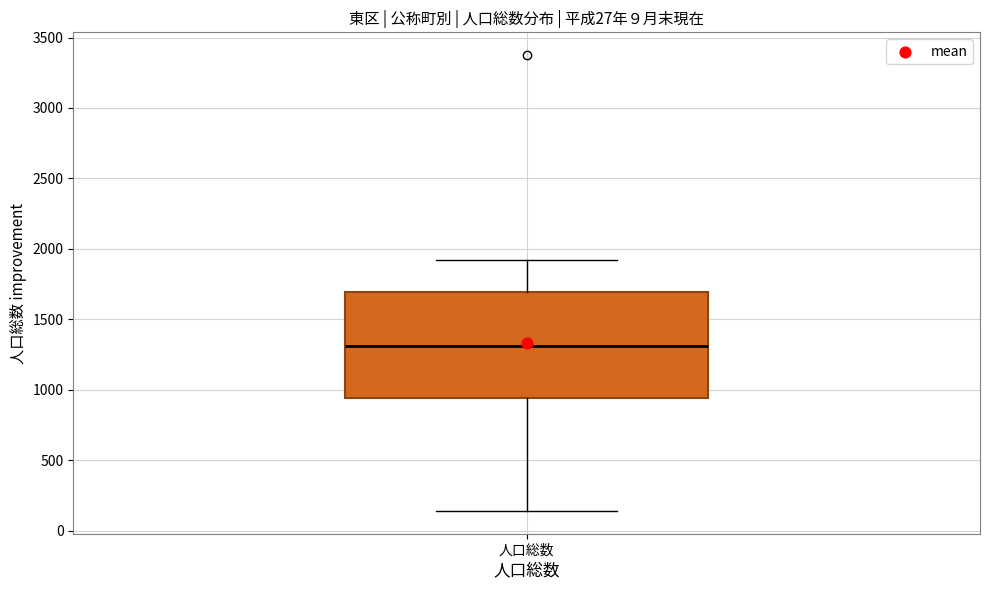

Transcribe this box plot: give where the median line is, the range the box spans, and where the two whiskers end, as read against the y-axis. The values are not printed on the chart, so give them approximately, as read against the axis.

median 1300, box 950 to 1700, whiskers 150 to 1900